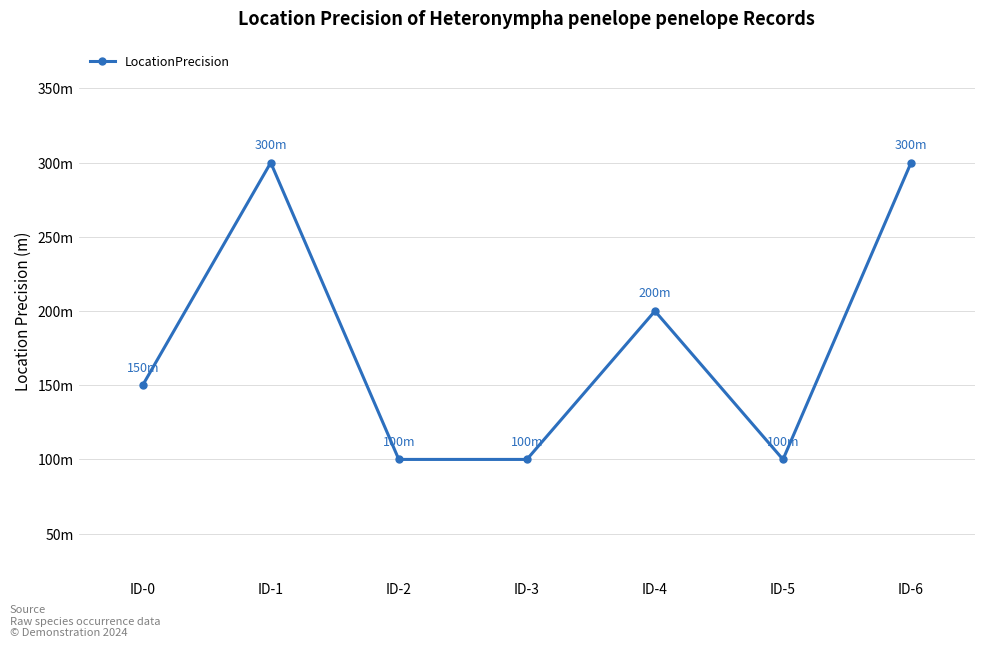

The chart shows a value of 458 at ID-6. True or false?

False